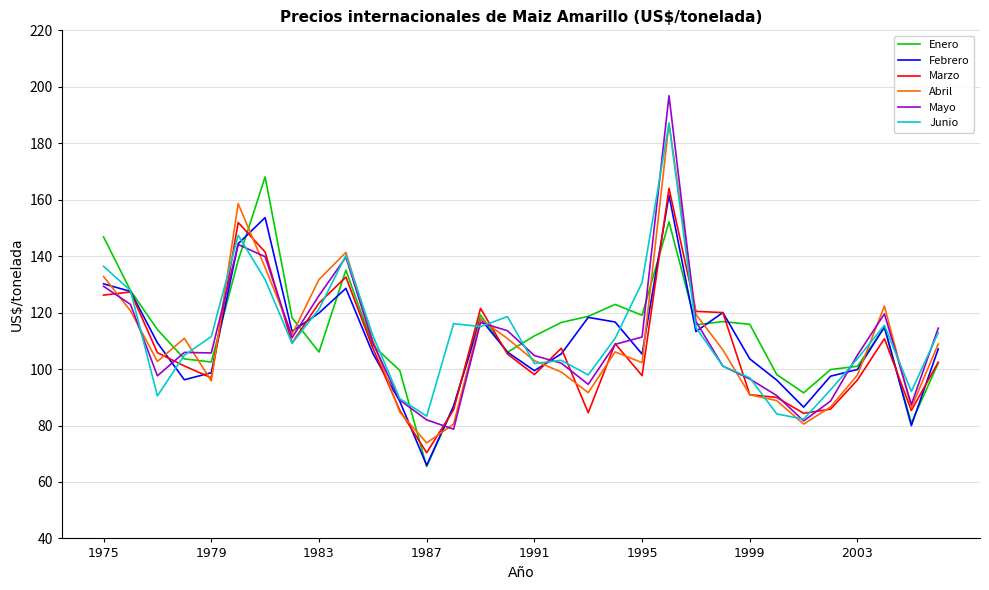

Which series has the widest spread of values?

Mayo